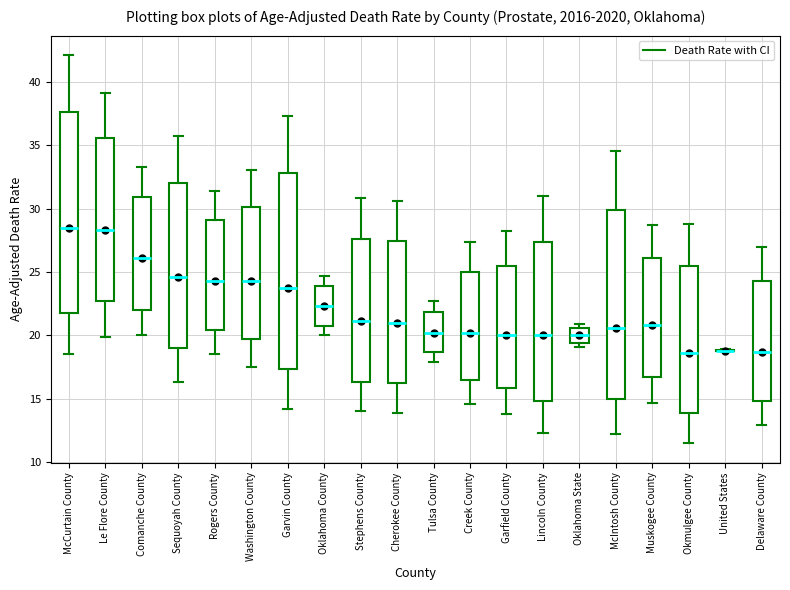

Reading left to right, transcribe this box plot: for each box, give where its median line is, the range the box spans, and where its two whiskers end, as read against the y-axis. The values are not printed on the chart, so give them approximately, as read against the axis.

McCurtain County: median 28.5, box 22.0 to 37.5, whiskers 18.5 to 42.0
Le Flore County: median 28.5, box 22.5 to 35.5, whiskers 20.0 to 39.0
Comanche County: median 26.0, box 22.0 to 31.0, whiskers 20.0 to 33.5
Sequoyah County: median 24.5, box 19.0 to 32.0, whiskers 16.5 to 35.5
Rogers County: median 24.5, box 20.5 to 29.0, whiskers 18.5 to 31.5
Washington County: median 24.5, box 19.5 to 30.0, whiskers 17.5 to 33.0
Garvin County: median 23.5, box 17.5 to 33.0, whiskers 14.0 to 37.5
Oklahoma County: median 22.5, box 21.0 to 24.0, whiskers 20.0 to 24.5
Stephens County: median 21.0, box 16.5 to 27.5, whiskers 14.0 to 31.0
Cherokee County: median 21.0, box 16.0 to 27.5, whiskers 14.0 to 30.5
Tulsa County: median 20.0, box 18.5 to 22.0, whiskers 18.0 to 22.5
Creek County: median 20.0, box 16.5 to 25.0, whiskers 14.5 to 27.5
Garfield County: median 20.0, box 16.0 to 25.5, whiskers 14.0 to 28.0
Lincoln County: median 20.0, box 15.0 to 27.5, whiskers 12.5 to 31.0
Oklahoma State: median 20.0, box 19.5 to 20.5, whiskers 19.0 to 21.0
McIntosh County: median 20.5, box 15.0 to 30.0, whiskers 12.0 to 34.5
Muskogee County: median 21.0, box 16.5 to 26.0, whiskers 14.5 to 28.5
Okmulgee County: median 18.5, box 14.0 to 25.5, whiskers 11.5 to 29.0
United States: box collapsed to a line at 19.0, whiskers 18.5 to 19.0
Delaware County: median 18.5, box 15.0 to 24.5, whiskers 13.0 to 27.0